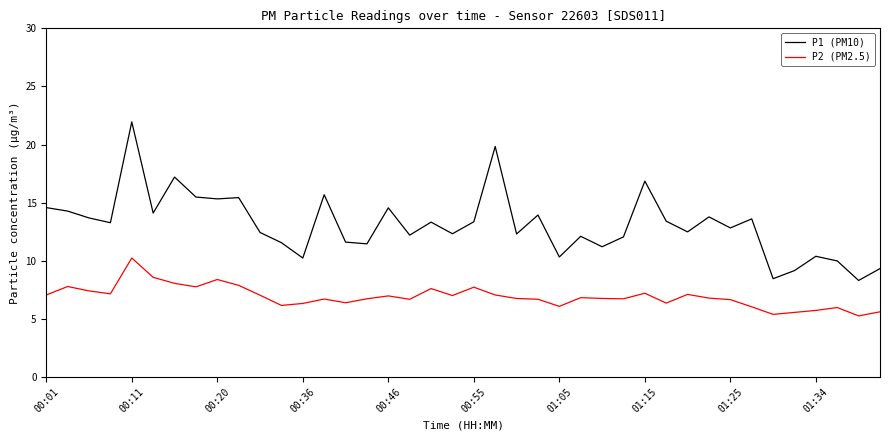

Which series has the largest range (max minus min)?

P1 (PM10)